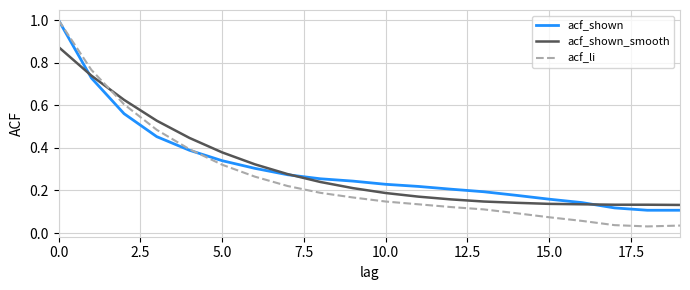

What is the maximum value shown in the chart?

1.0